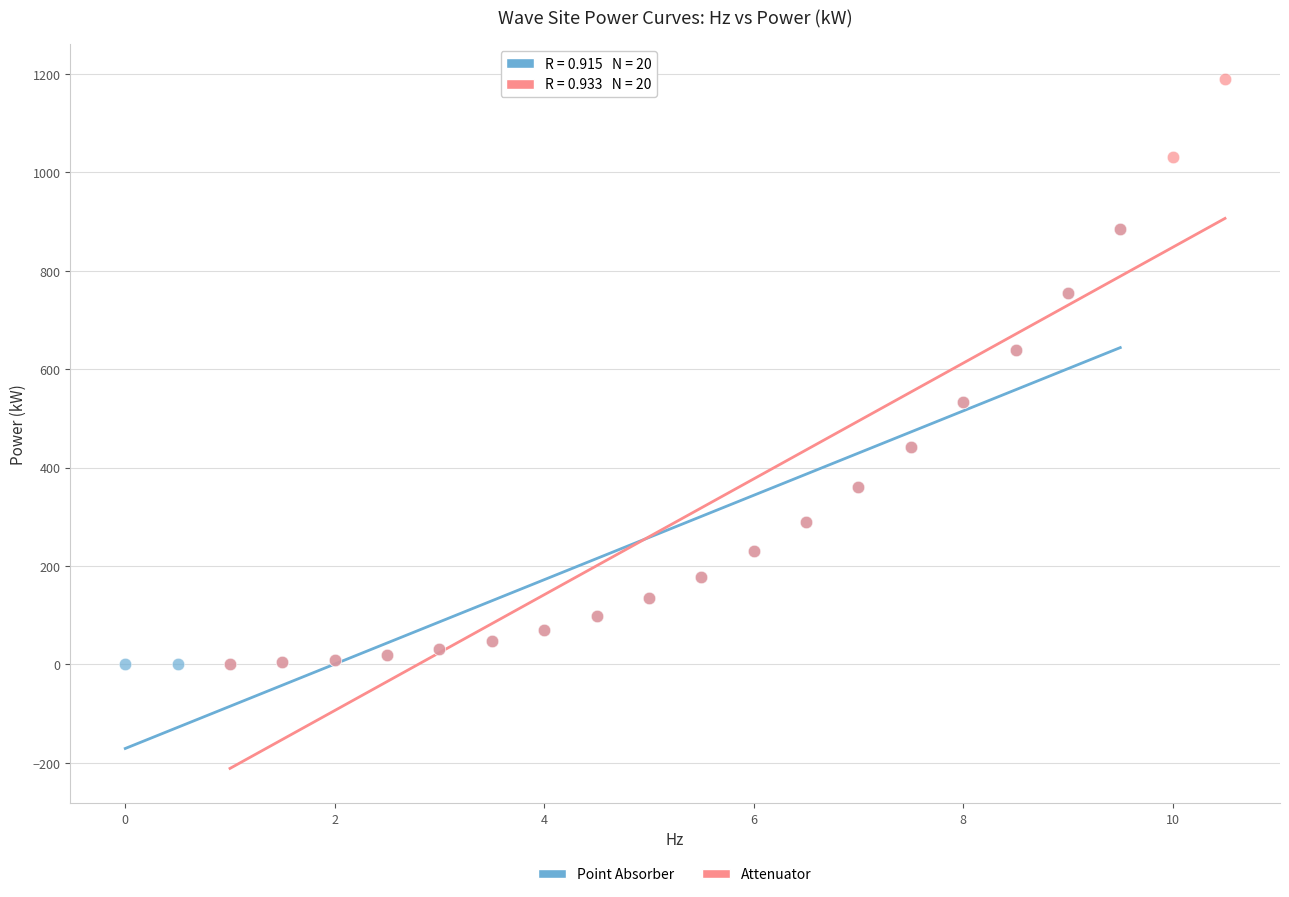

What are all the series names shown in the legend?

Point Absorber, Attenuator